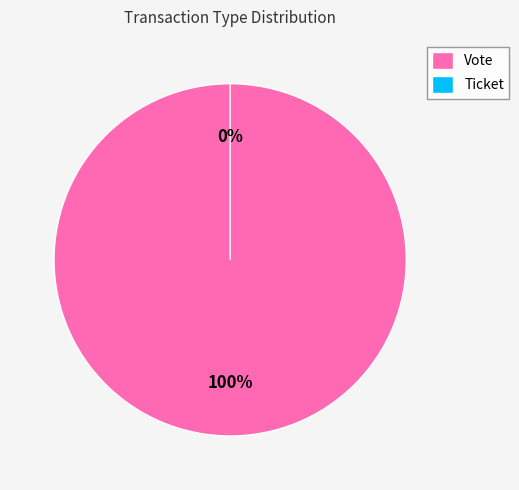

Is it true that Vote is 100% of the pie?

True